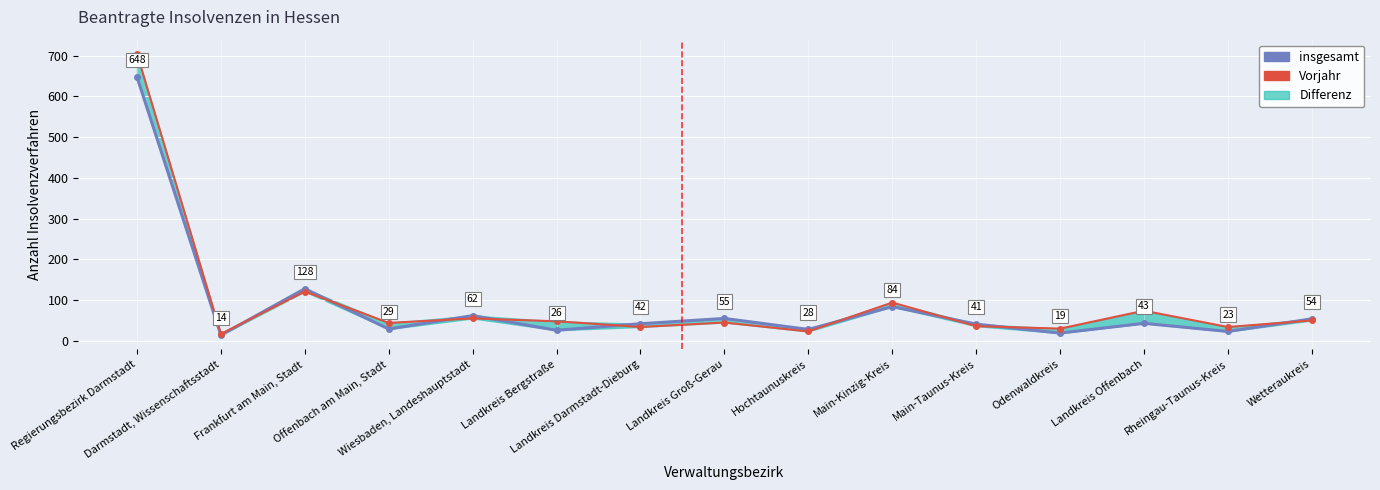

Between Wiesbaden, Landeshauptstadt and Main-Taunus-Kreis, which is larger?

Wiesbaden, Landeshauptstadt